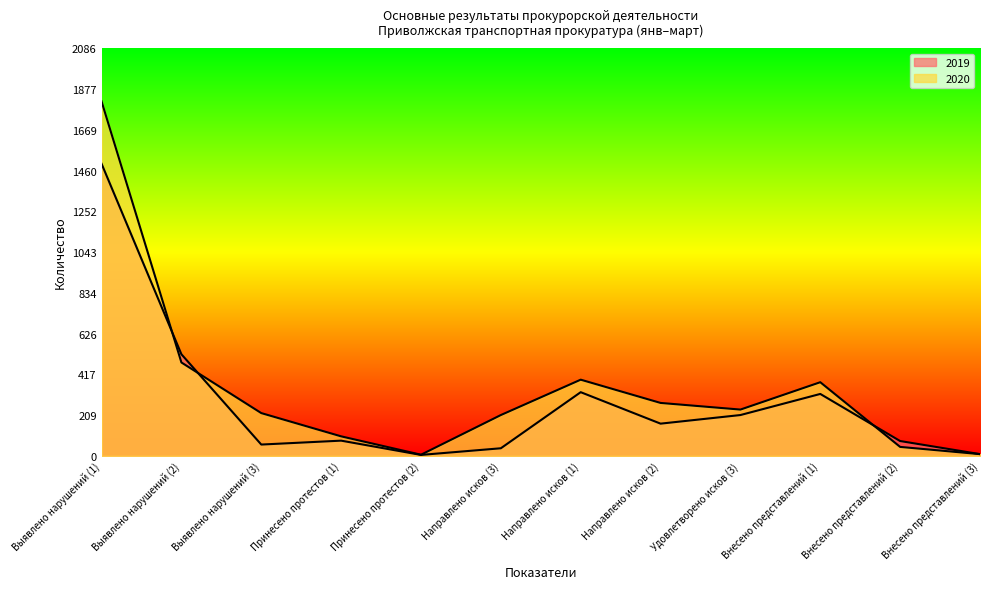

Which series has the widest spread of values?

2020